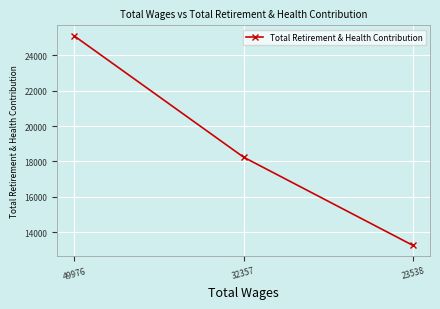

At which label is the value closest to 19177?

32357